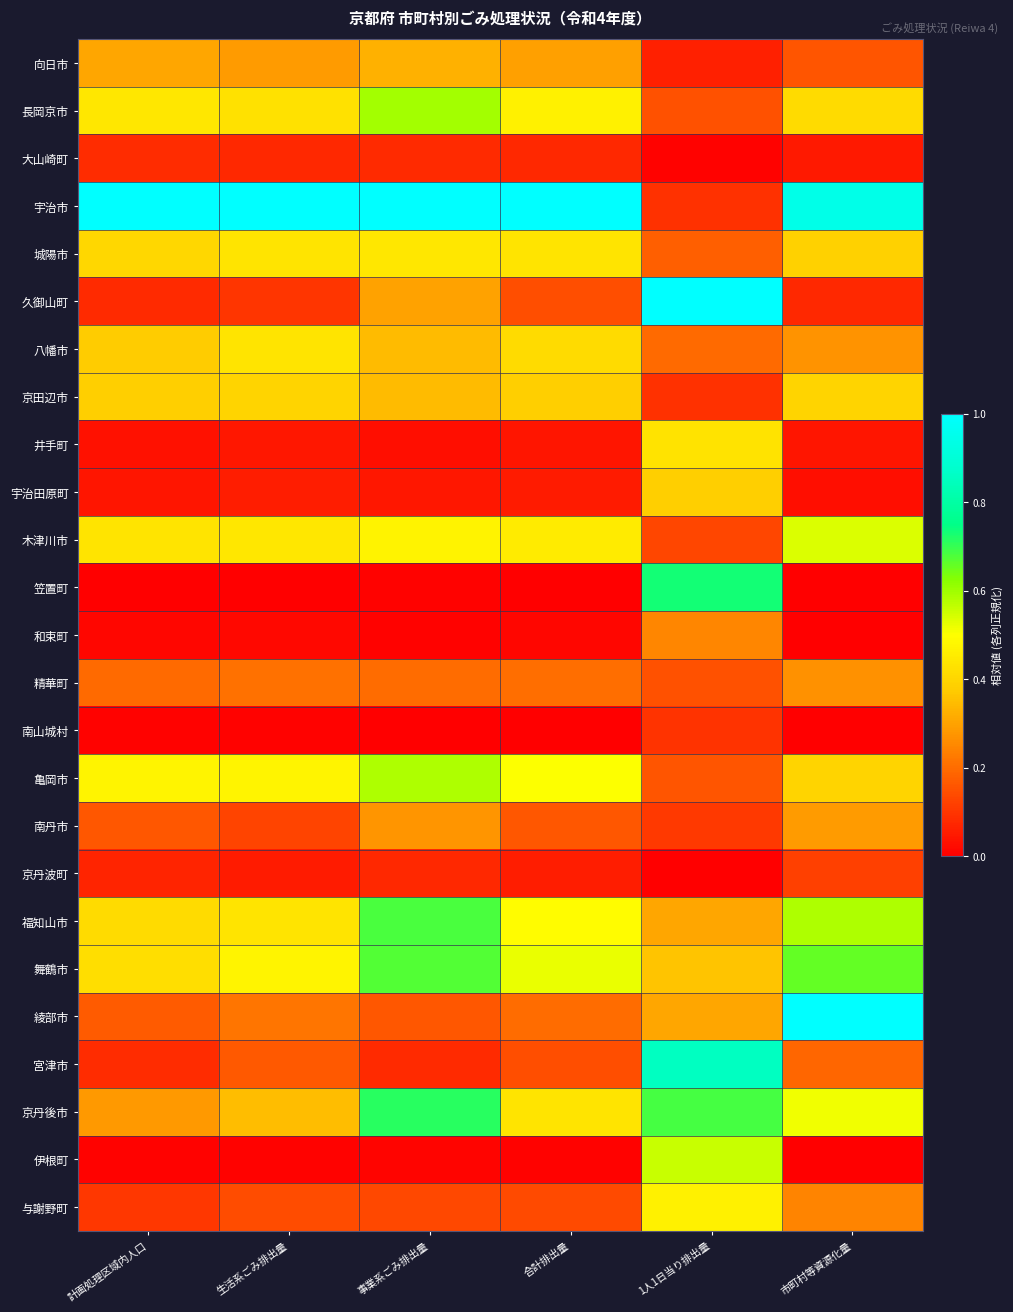

At 計画処理区域内人口, list the series in order from smallest to largest.

笠置町, 伊根町, 南山城村, 和束町, 井手町, 宇治田原町, 京丹波町, 久御山町, 宮津市, 大山崎町, 与謝野町, 南丹市, 綾部市, 精華町, 京丹後市, 向日市, 八幡市, 京田辺市, 城陽市, 福知山市, 舞鶴市, 木津川市, 長岡京市, 亀岡市, 宇治市